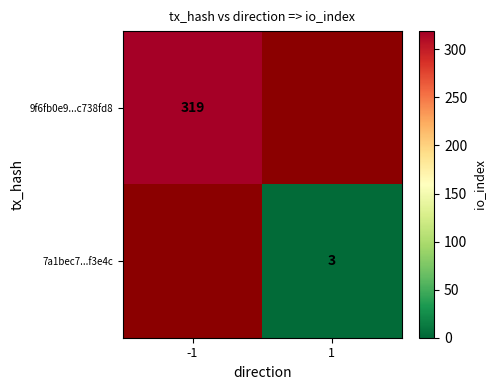

Which has a higher value, 1 or -1?

-1